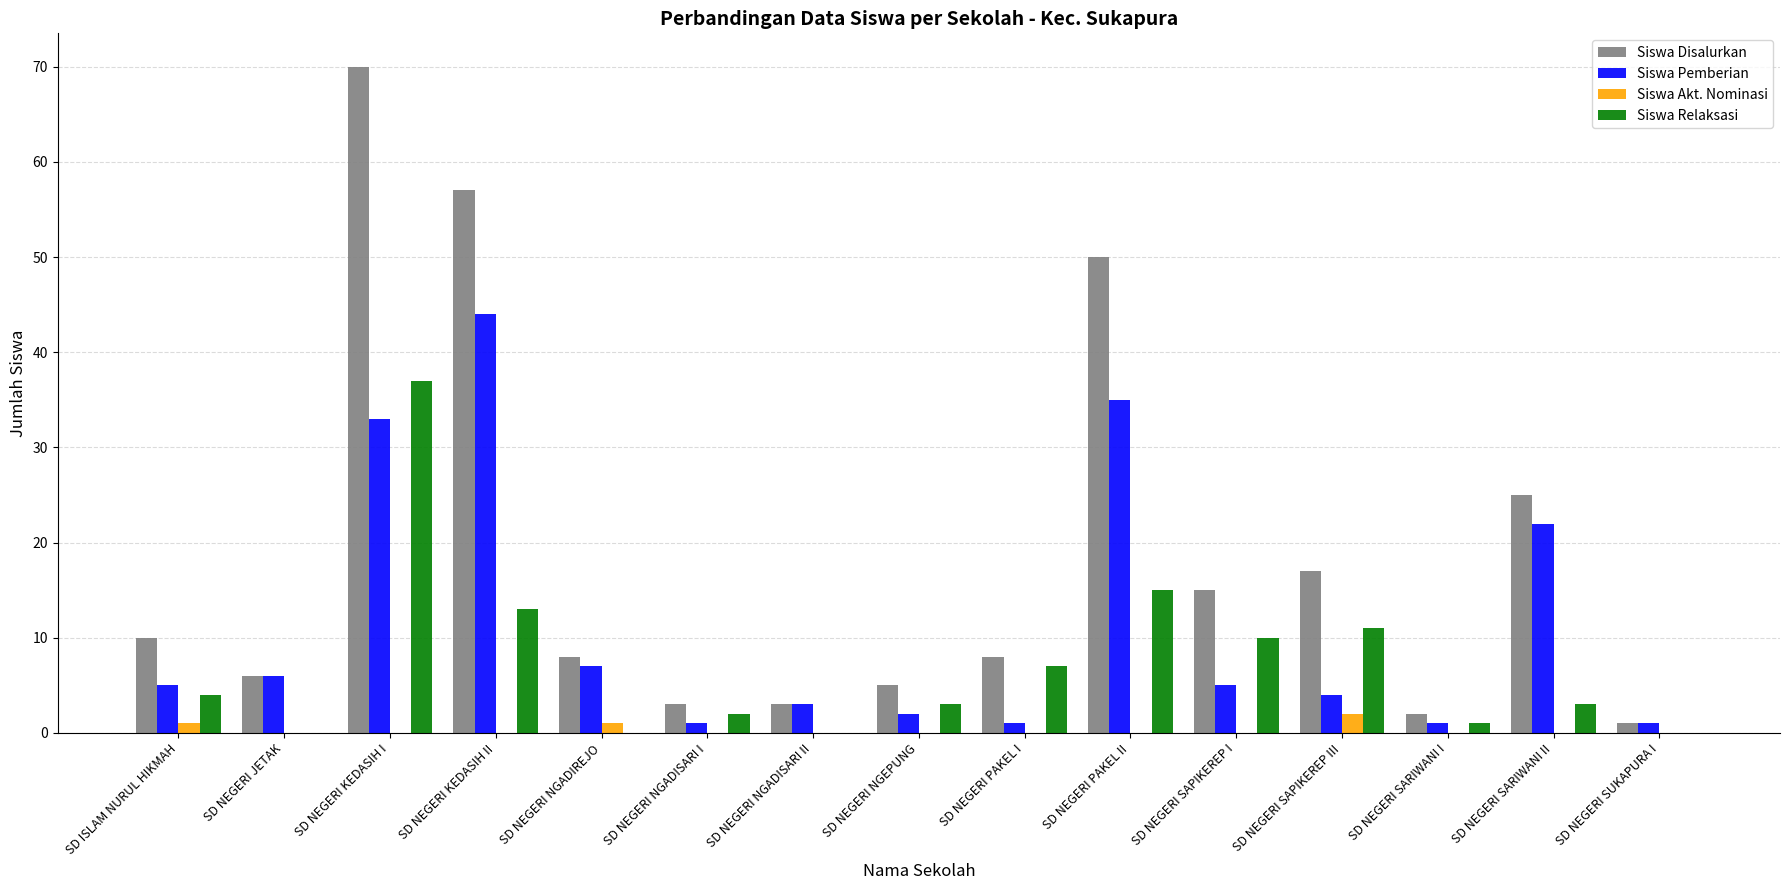

What is the sum of the Siswa Pemberian values at SD NEGERI SARIWANI II and SD NEGERI NGADISARI II?

25